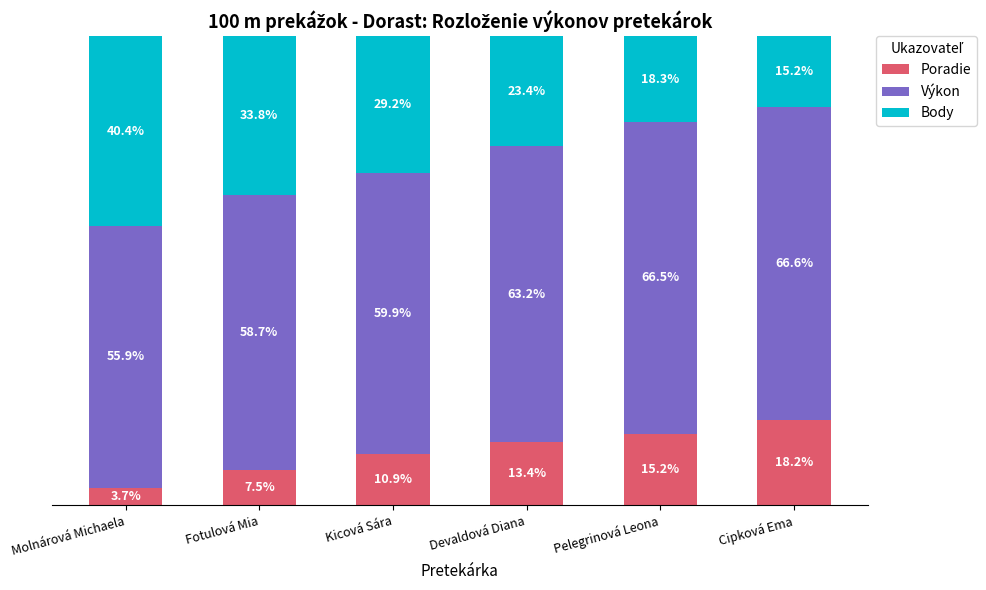

Which category has the lowest value in the Poradie series?

Molnárová Michaela